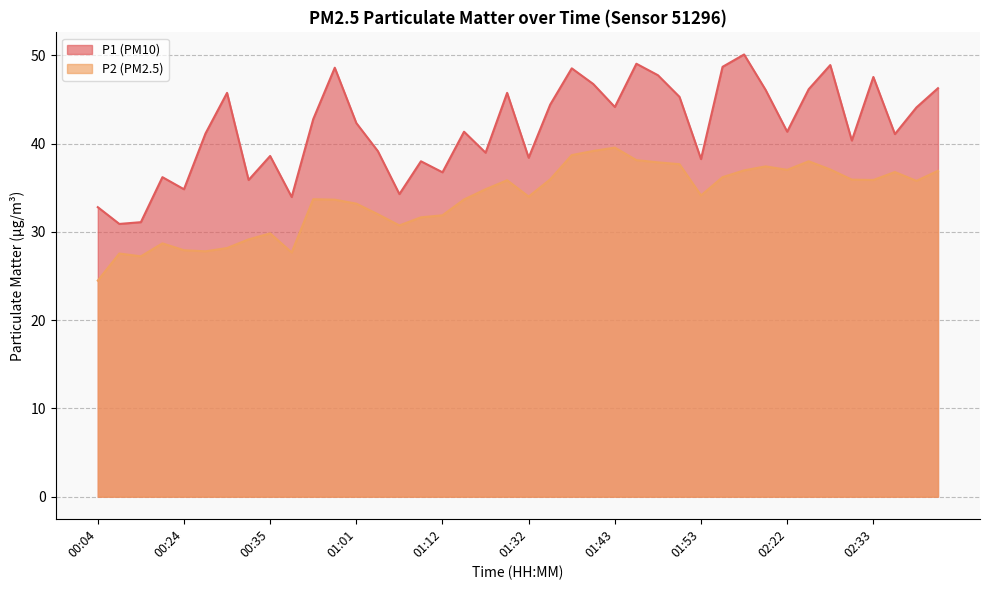

Which series changed the most between 01:38 and 01:45?

P2